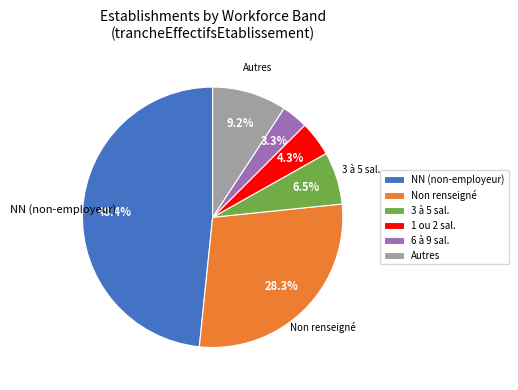

Does 6 à 9 sal. represent more than half of the total?

No